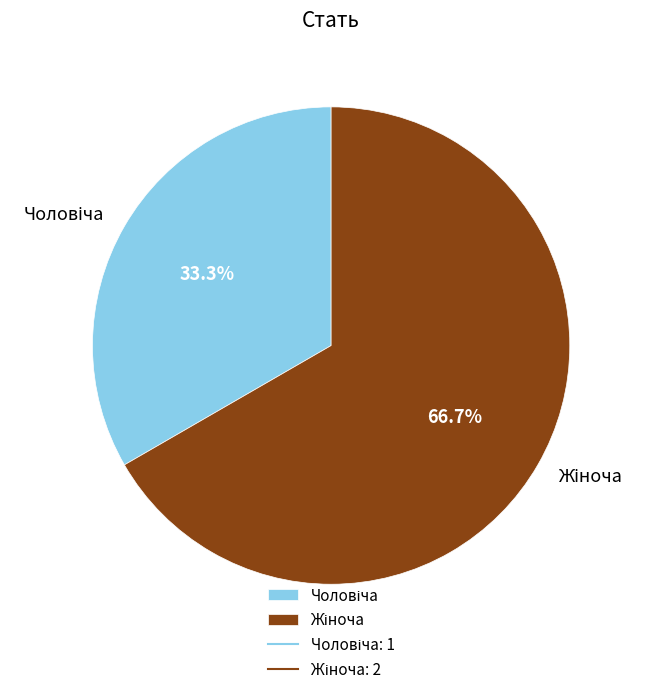

How many slices are in this pie chart?

2